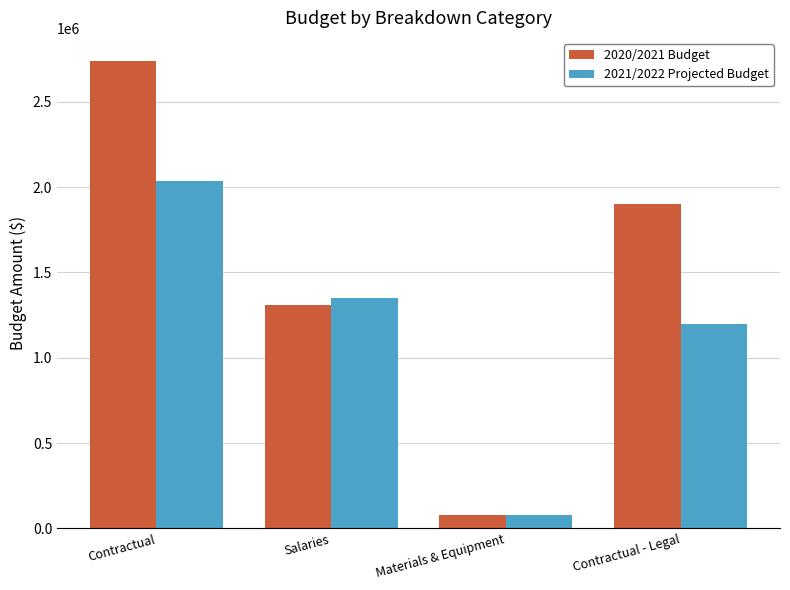

At which label does 2020/2021 Budget reach its peak?

Contractual